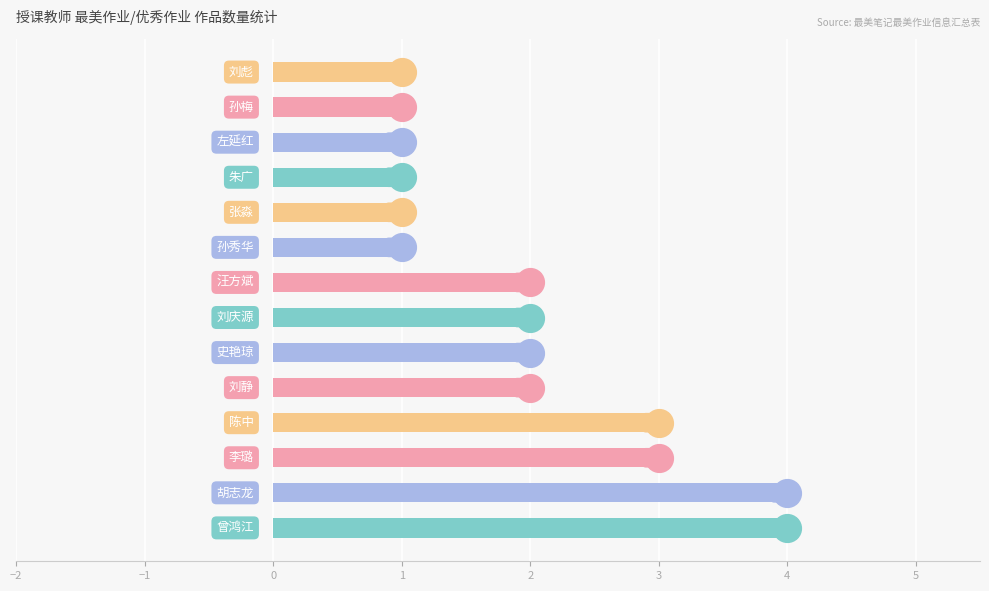

Between 史艳琼 and 李璐/陈中/胡志龙, which is larger?

李璐/陈中/胡志龙